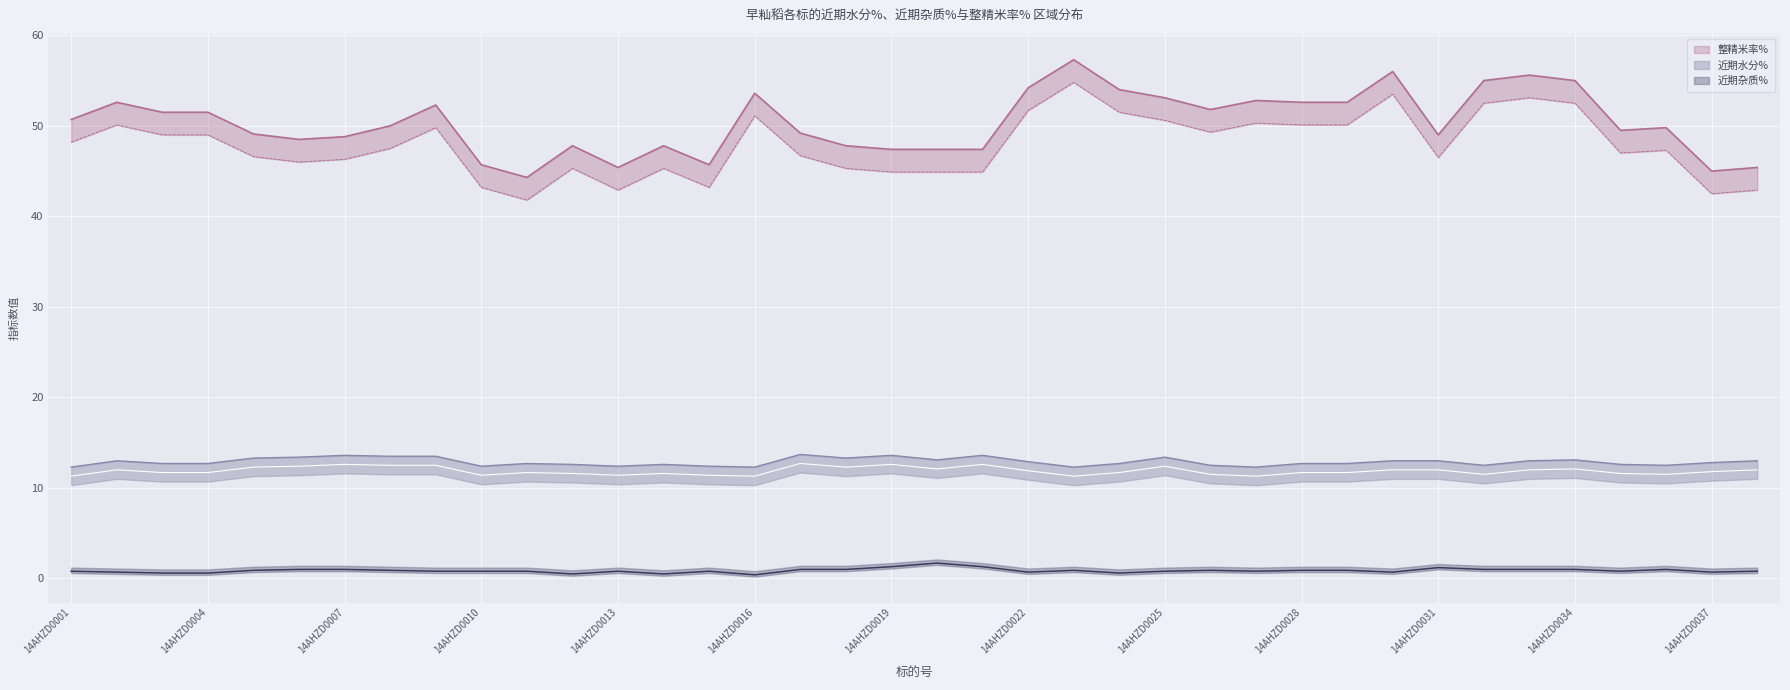

Is the value of 整精米率% at 14AHZD0033 greater than the value of 近期杂质% at 14AHZD0002?

Yes